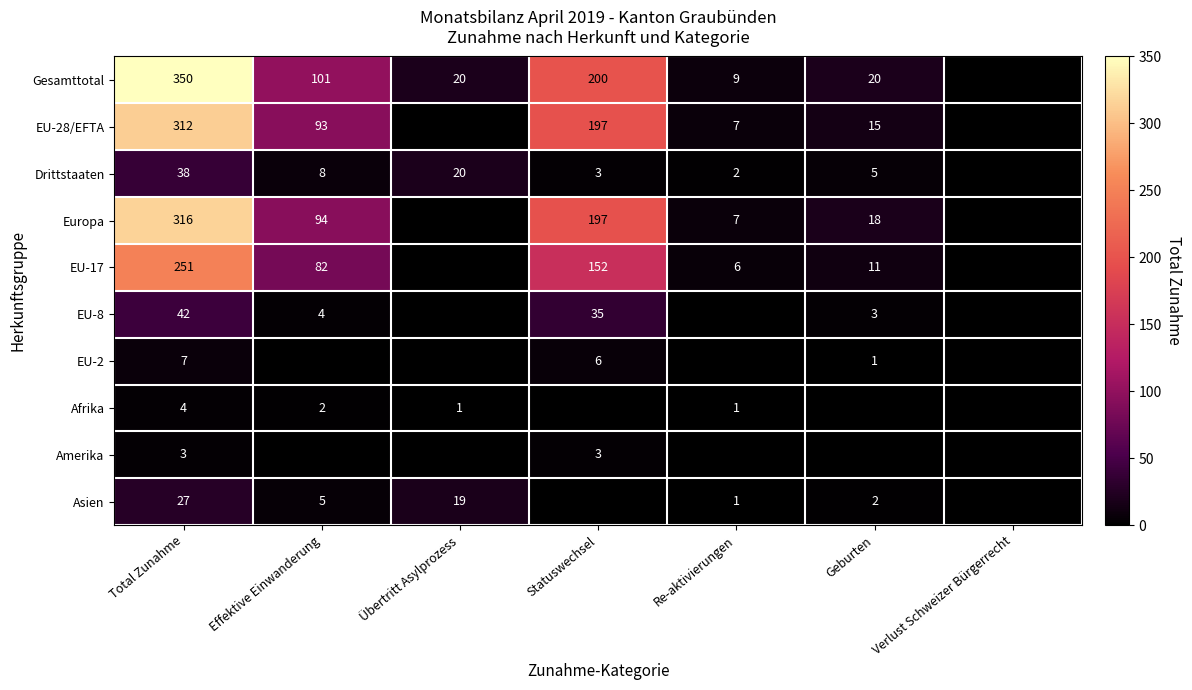

Is it true that Europa equals 304 at Statuswechsel?

False